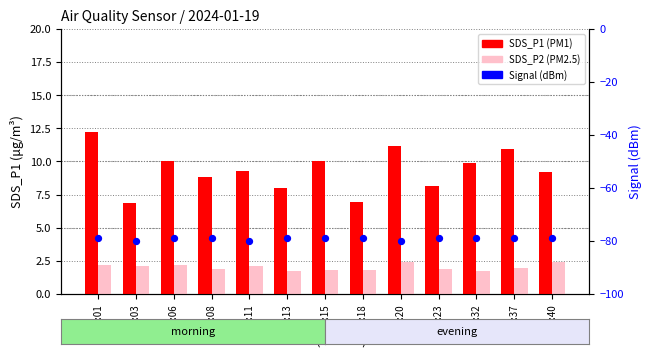

Is the value of SDS_P1 at 00:03 greater than the value of Signal at 00:40?

Yes